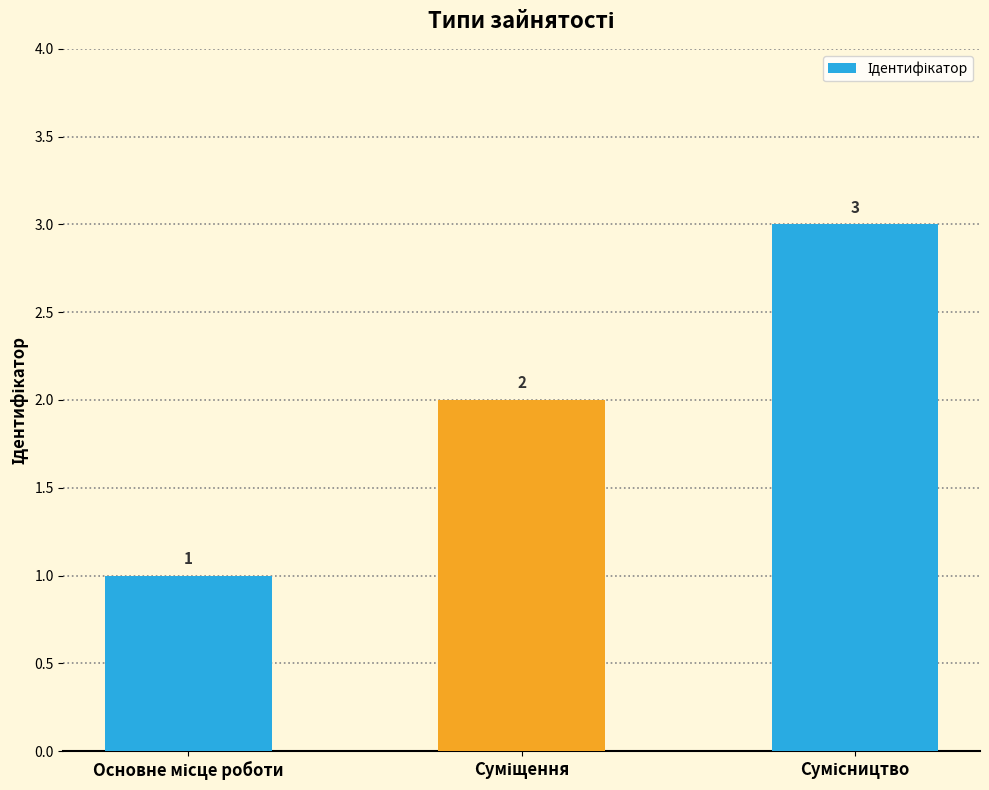

What is the maximum value shown in the chart?

3